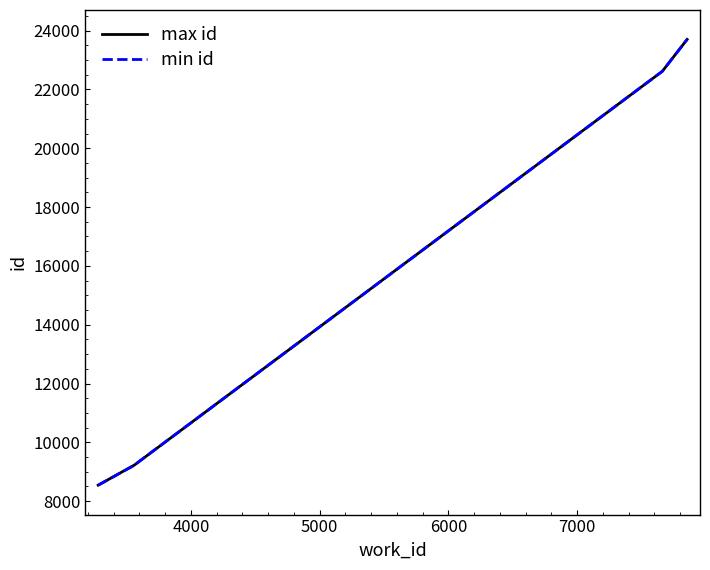

What is the maximum value for max id?

23703